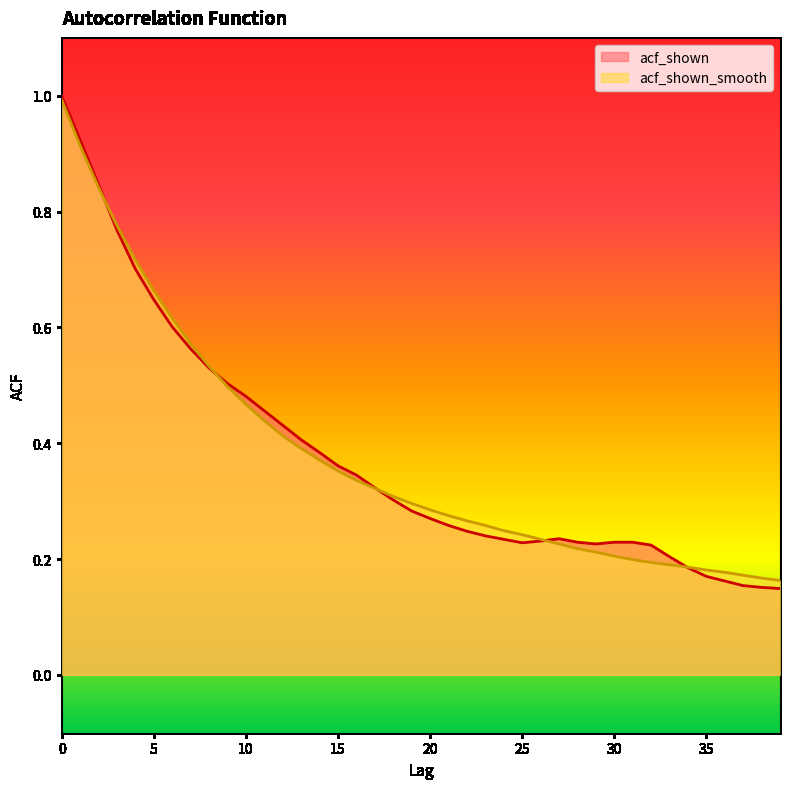

The value of acf_shown at 21 is 0.4. True or false?

False